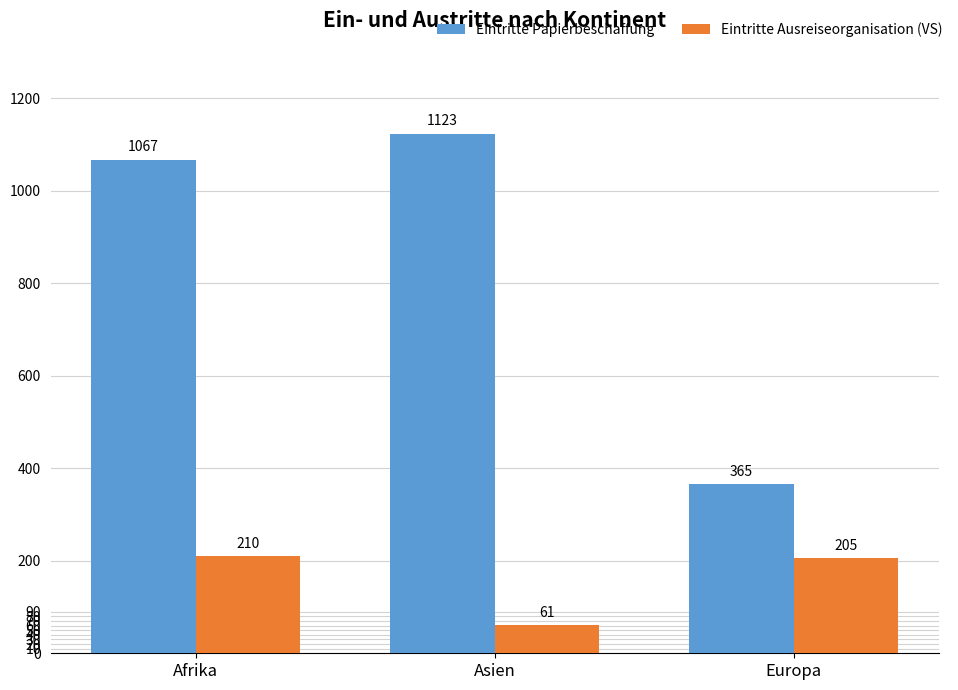

At which label is Eintritte Papierbeschaffung closest to 744?

Afrika